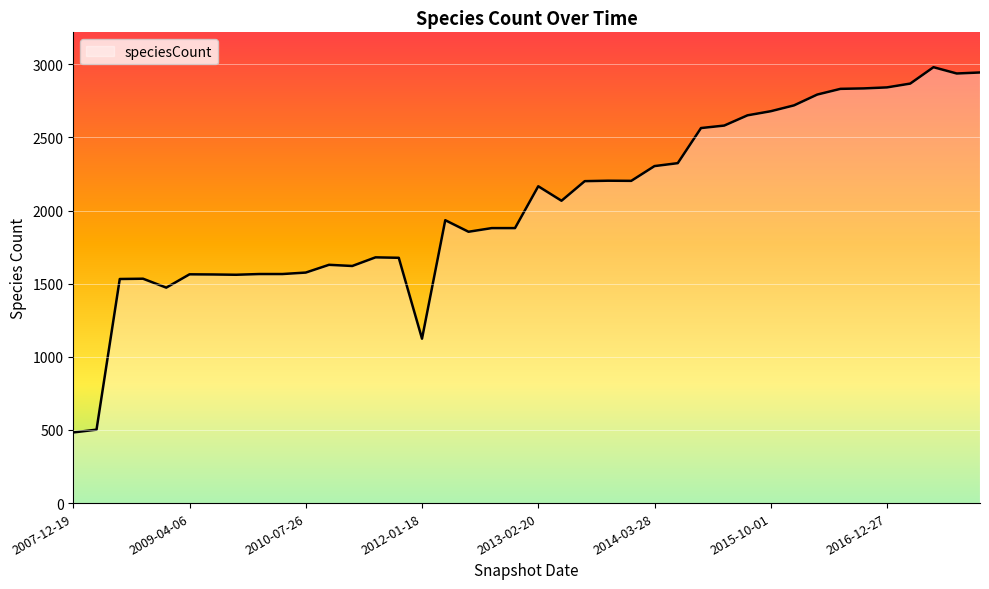

What is the greatest value displayed?

2980